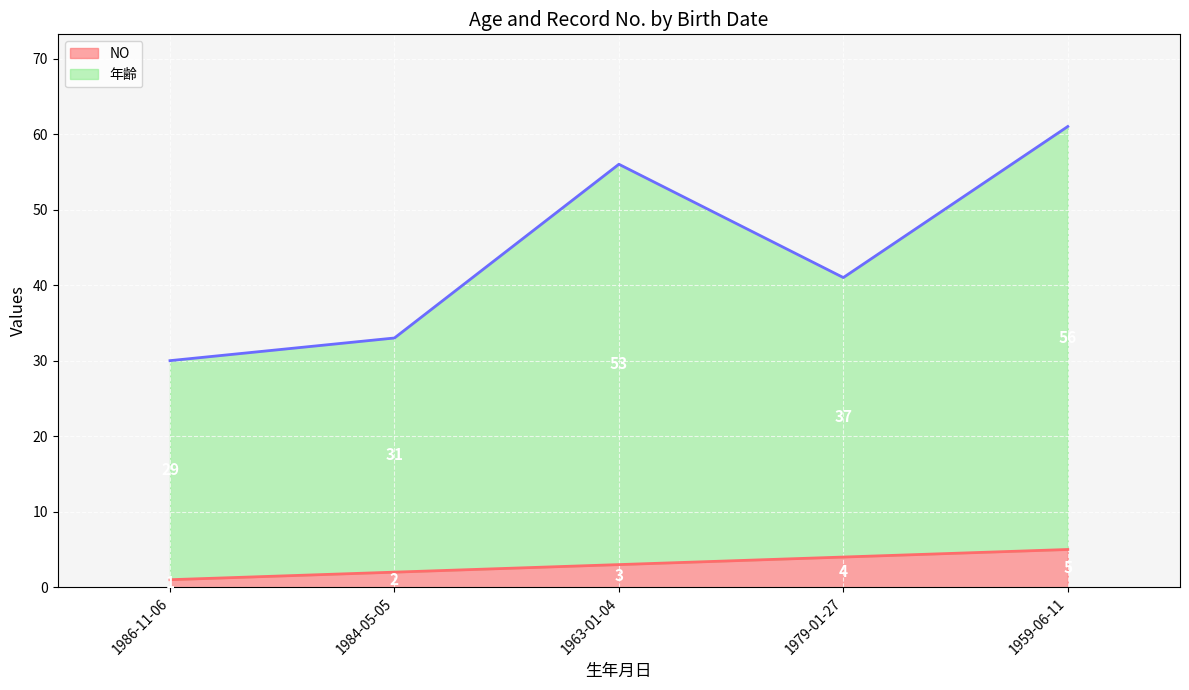

Between 1979-01-27 and 1959-06-11, which series saw the biggest shift?

年齢